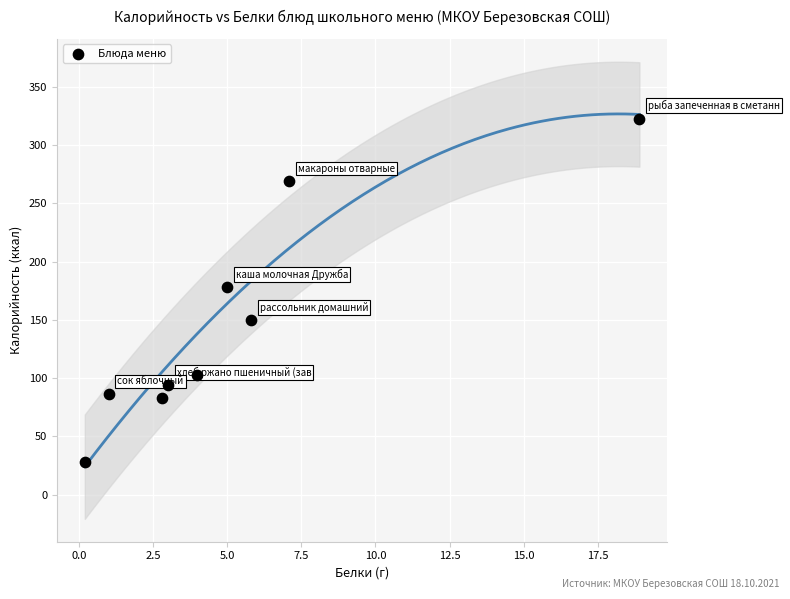

What is the range of Y values (max minus min)?

294.8